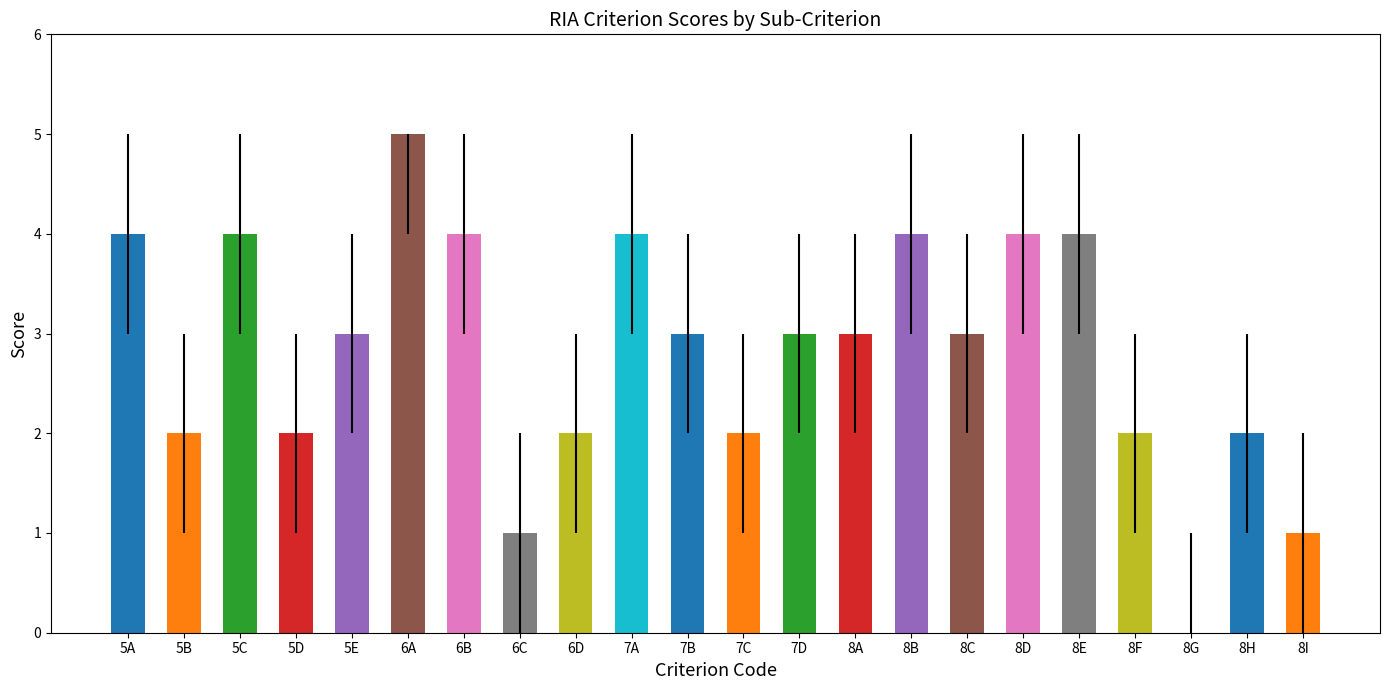

Which category has the highest value across all series?

6A